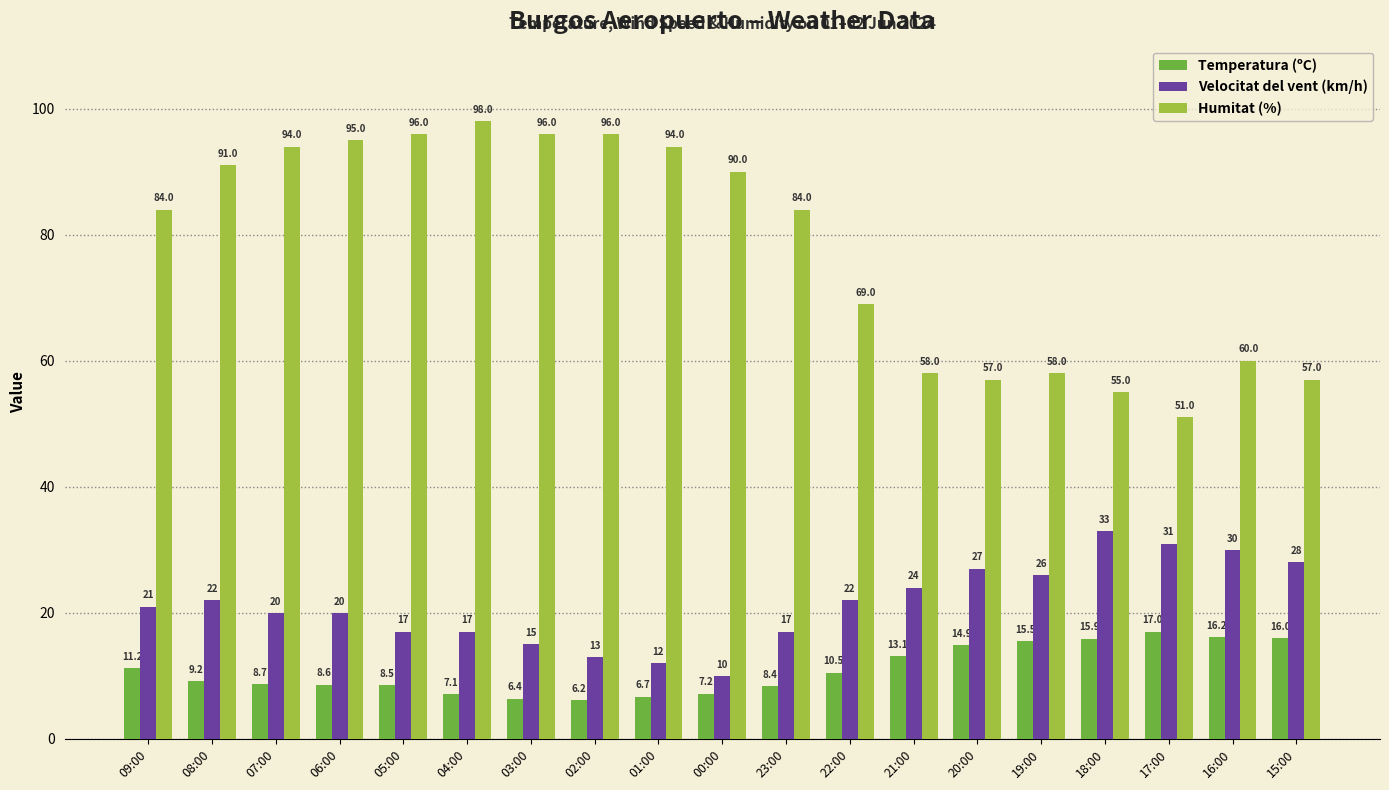

What position from the right is 22:00?

8